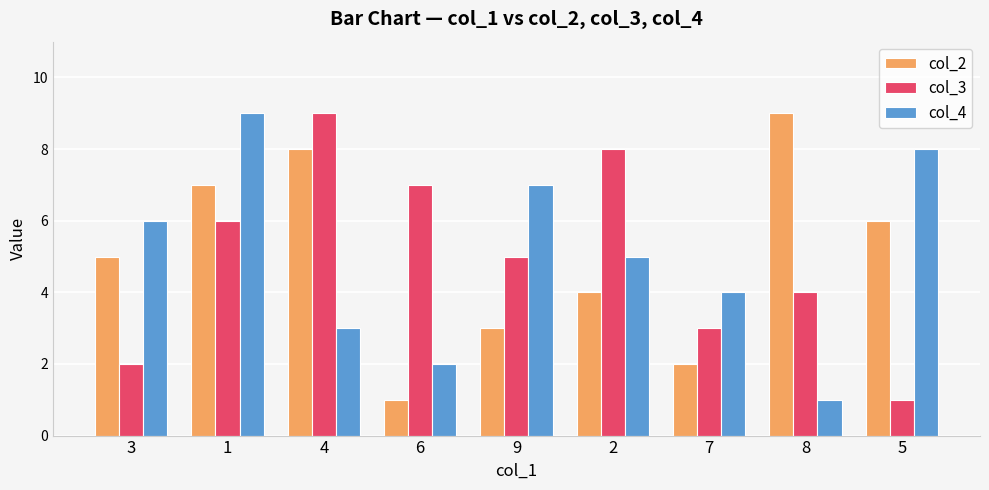

What are all the series names shown in the legend?

col_2, col_3, col_4